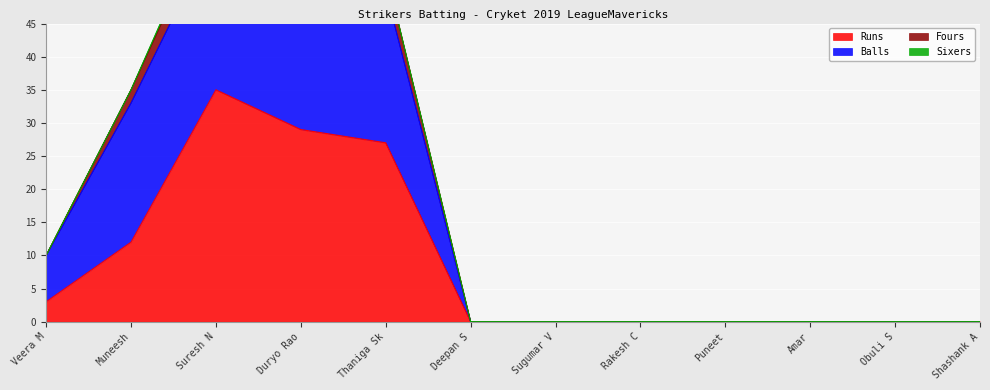

At which label is Runs closest to 17?

Muneesh